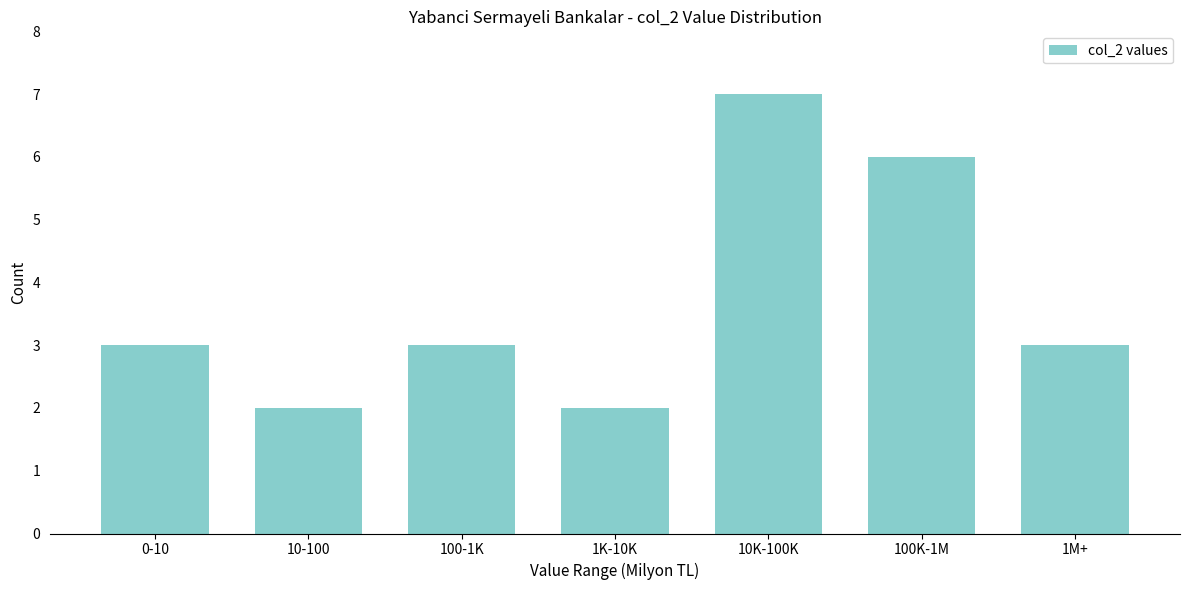

Reading left to right, what are all the values shown in this chart?

3	2	3	2	7	6	3